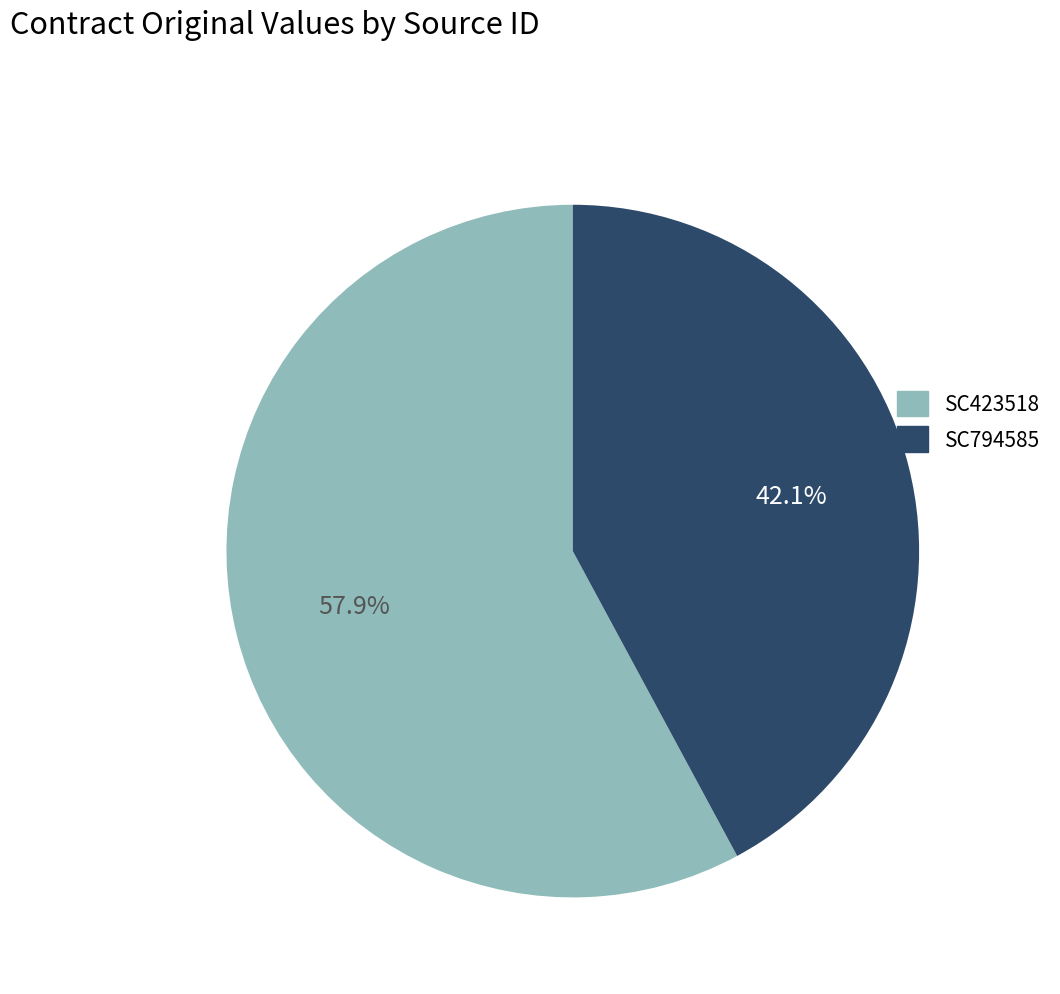

What percentage is the SC423518 slice, to the nearest percent?

58%